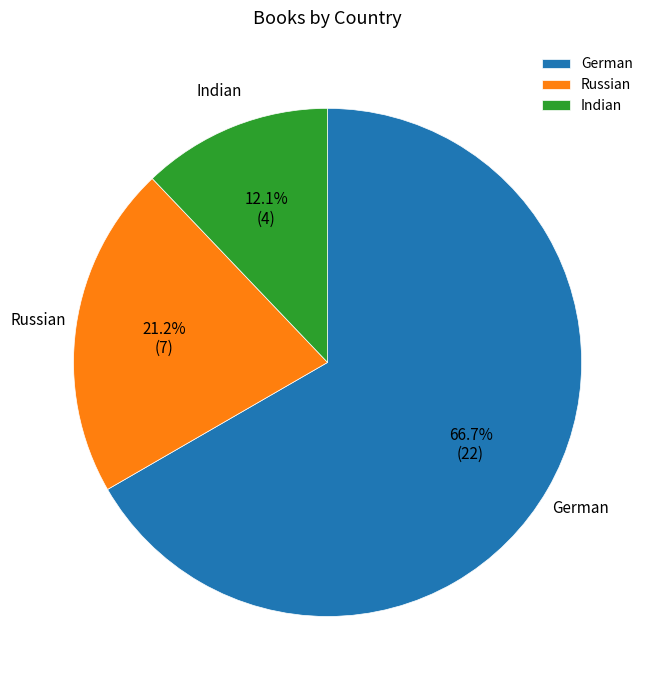

True or false: Indian accounts for 20% of the total.

False